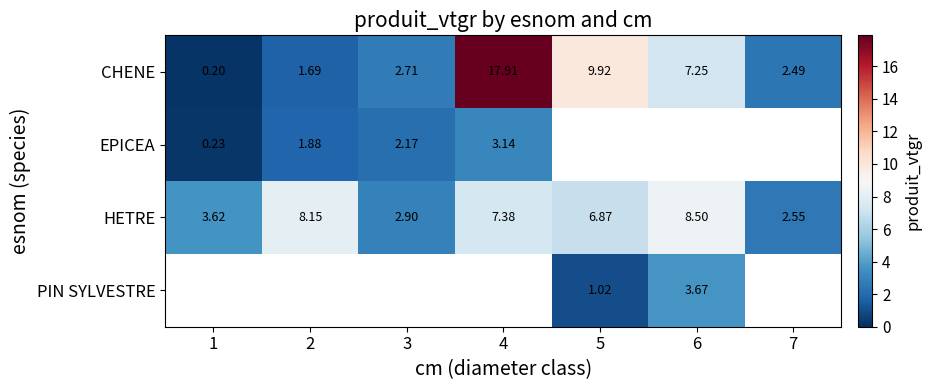

How many data points in EPICEA are above 3?

1